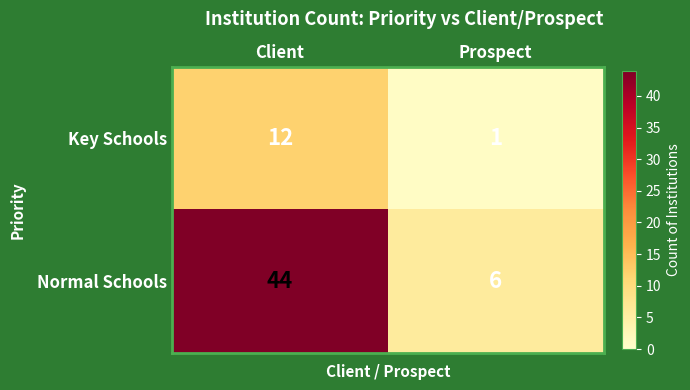

Is it true that Key Schools equals 12 at Client?

True